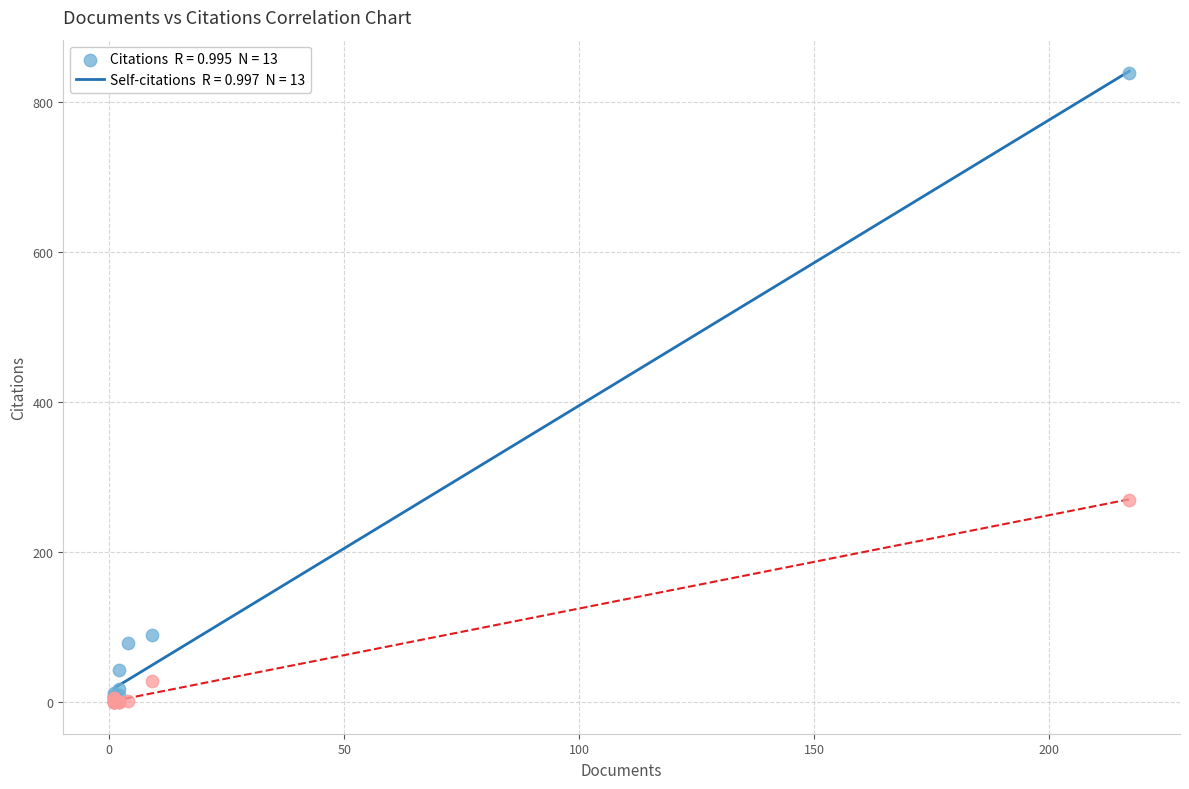

Across all series, what Y value is closest to 419?

270